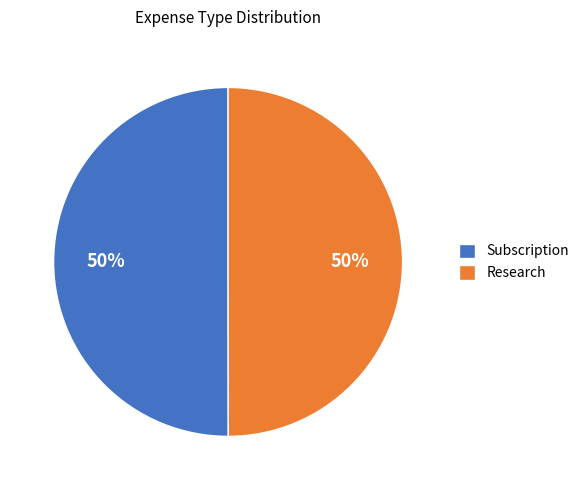

To the nearest percent, what is the combined percentage of Research and Subscription?

100%